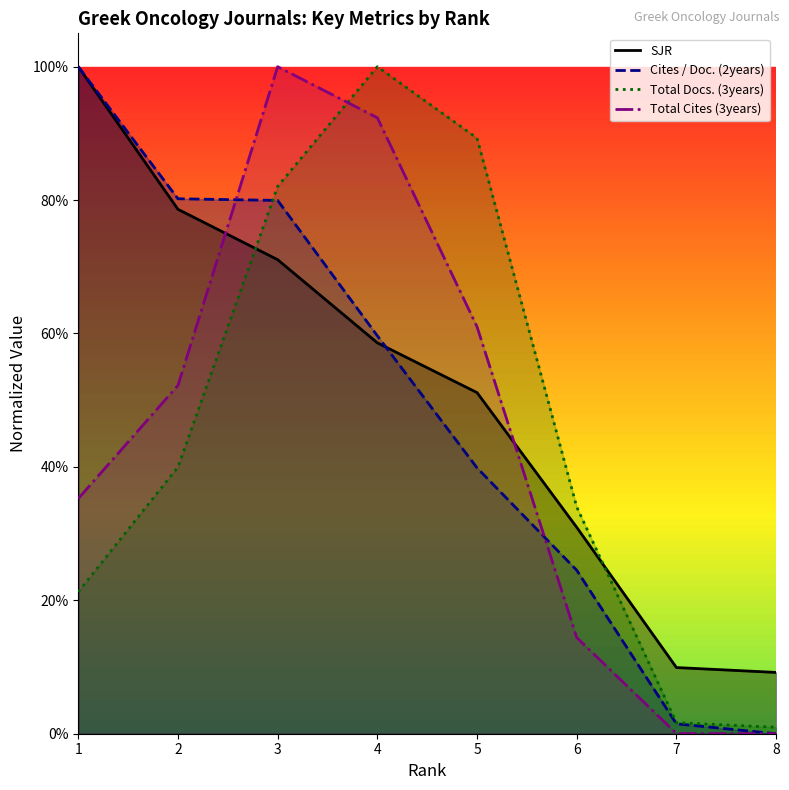

How many values in Cites / Doc. (2years) are above zero?

7